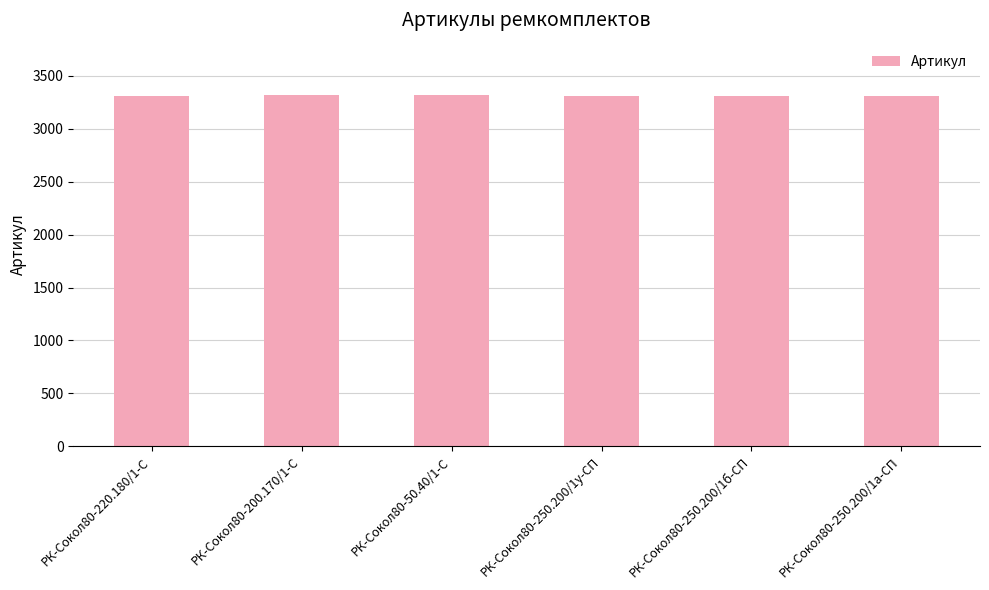

What is the label of the 6th bar from the left?

РК-Сокол80-250.200/1а-СП